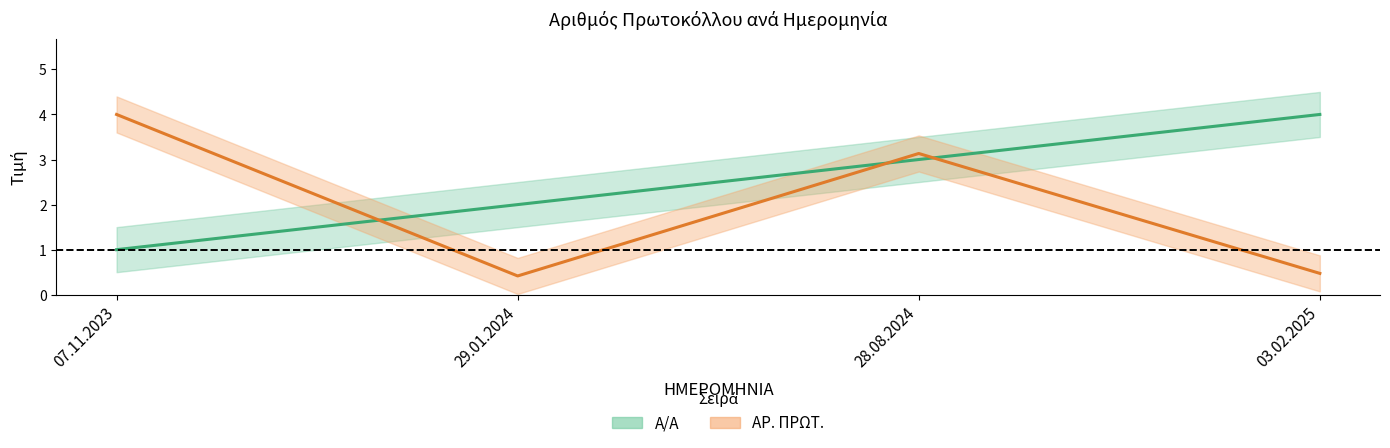

Which series ends up on top after the final intersection of Α/Α and ΑΡ. ΠΡΩΤ.?

Α/Α